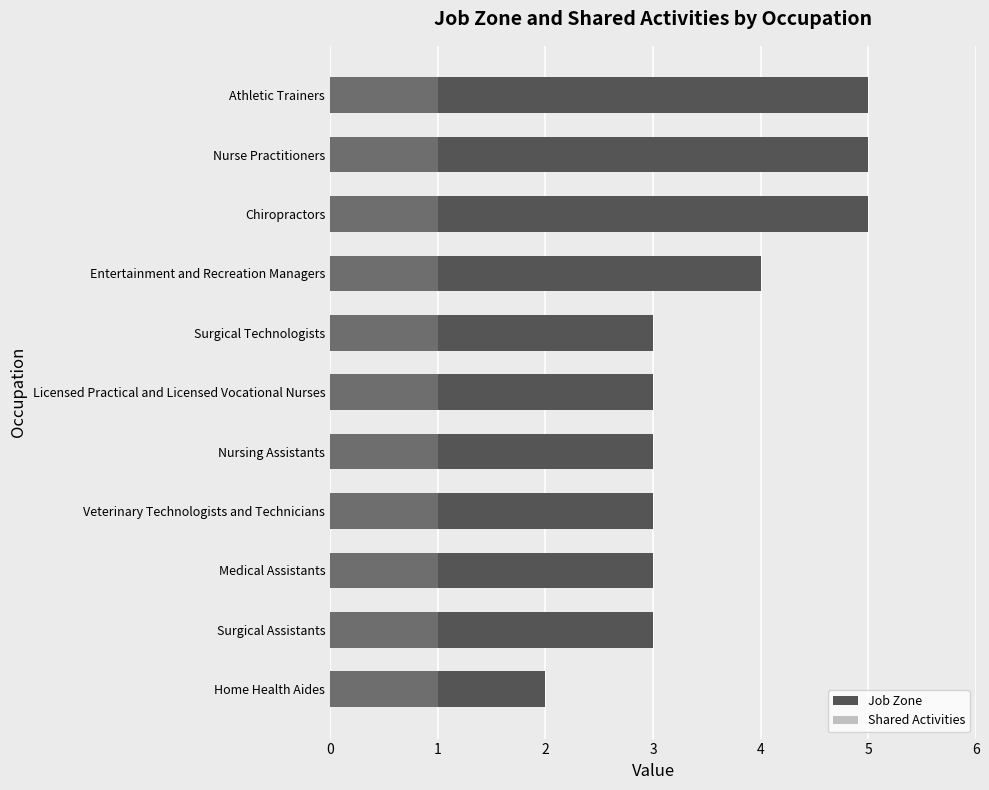

How many distinct data groups are displayed?

2